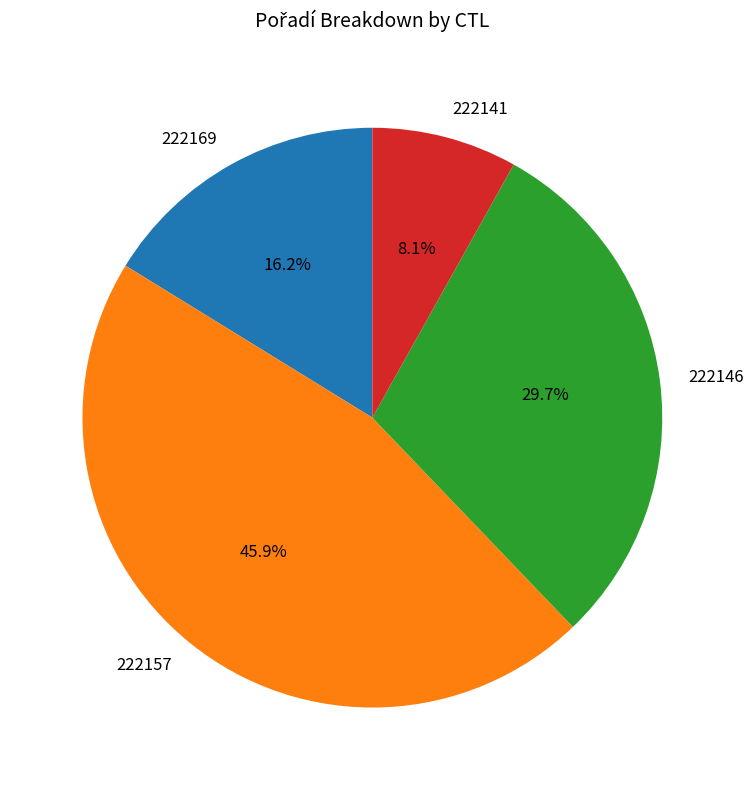

What portion of the pie excludes 222157?

54.1%